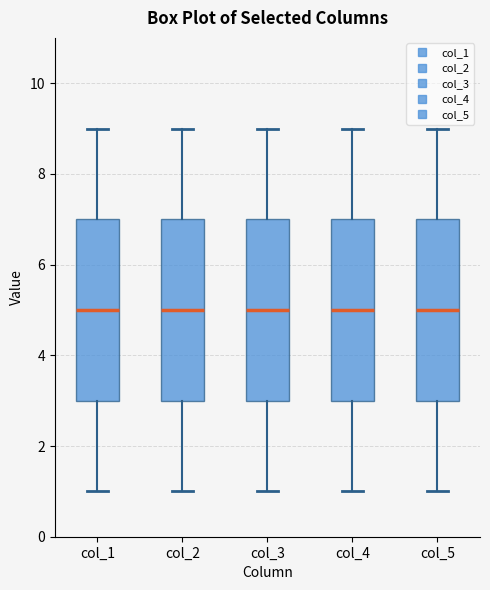

Reading left to right, transcribe this box plot: for each box, give where its median line is, the range the box spans, and where its two whiskers end, as read against the y-axis. The values are not printed on the chart, so give them approximately, as read against the axis.

col_1: median 5, box 3 to 7, whiskers 1 to 9
col_2: median 5, box 3 to 7, whiskers 1 to 9
col_3: median 5, box 3 to 7, whiskers 1 to 9
col_4: median 5, box 3 to 7, whiskers 1 to 9
col_5: median 5, box 3 to 7, whiskers 1 to 9